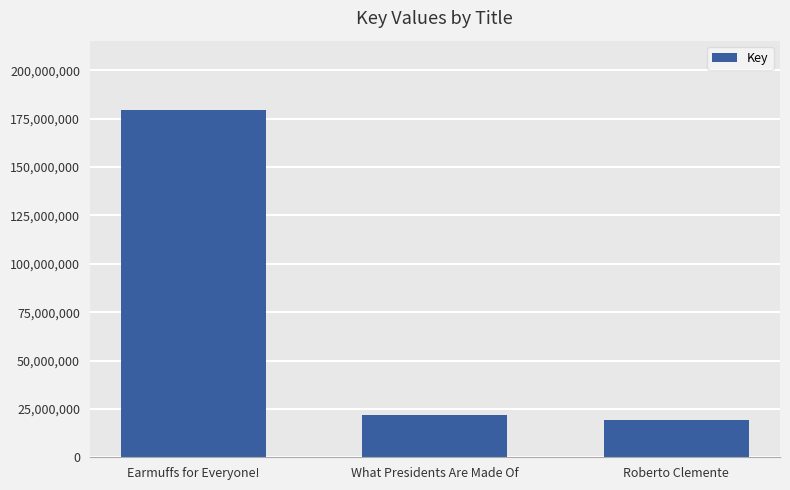

What is the value of the 2nd bar from the left?

21849684